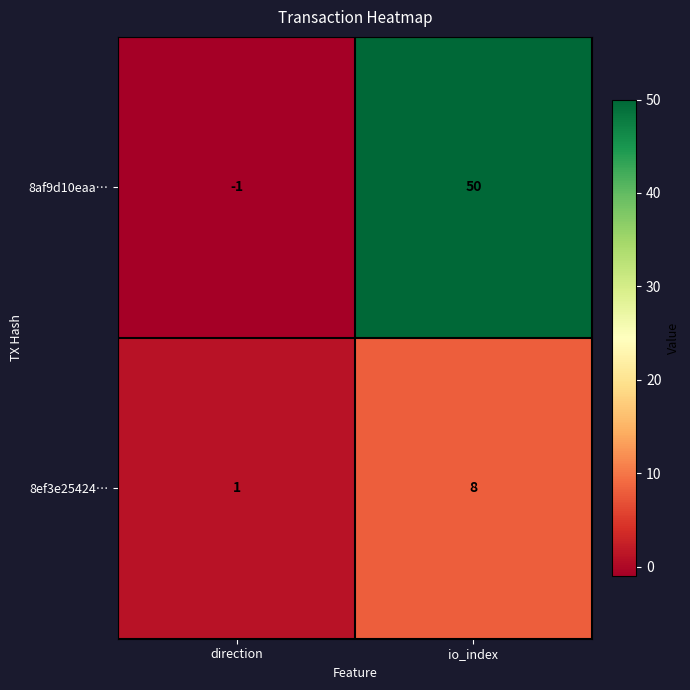

Reading right to left, list all the values displayed in this chart.

8af9d10eaa…: 50	-1
8ef3e25424…: 8	1